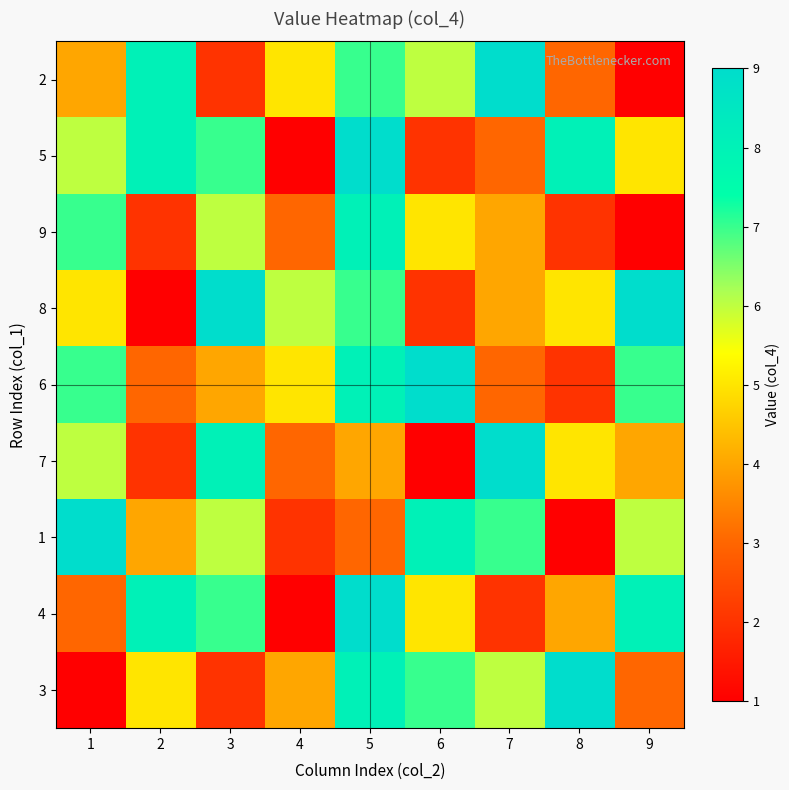

Reading left to right, extract all data points from this chart.

2: 1=4	2=8	3=2	4=5	5=7	6=6	7=9	8=3	9=1
5: 1=6	2=8	3=7	4=1	5=9	6=2	7=3	8=8	9=5
9: 1=7	2=2	3=6	4=3	5=8	6=5	7=4	8=2	9=1
8: 1=5	2=1	3=9	4=6	5=7	6=2	7=4	8=5	9=9
6: 1=7	2=3	3=4	4=5	5=8	6=9	7=3	8=2	9=7
7: 1=6	2=2	3=8	4=3	5=4	6=1	7=9	8=5	9=4
1: 1=9	2=4	3=6	4=2	5=3	6=8	7=7	8=1	9=6
4: 1=3	2=8	3=7	4=1	5=9	6=5	7=2	8=4	9=8
3: 1=1	2=5	3=2	4=4	5=8	6=7	7=6	8=9	9=3